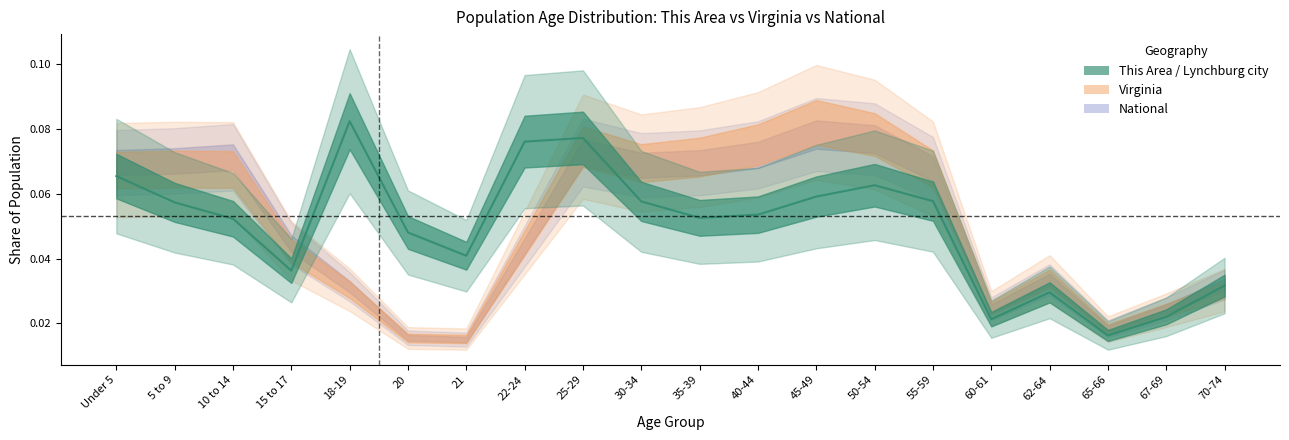

True or false: National has more than 0 points higher than both neighbors.

True